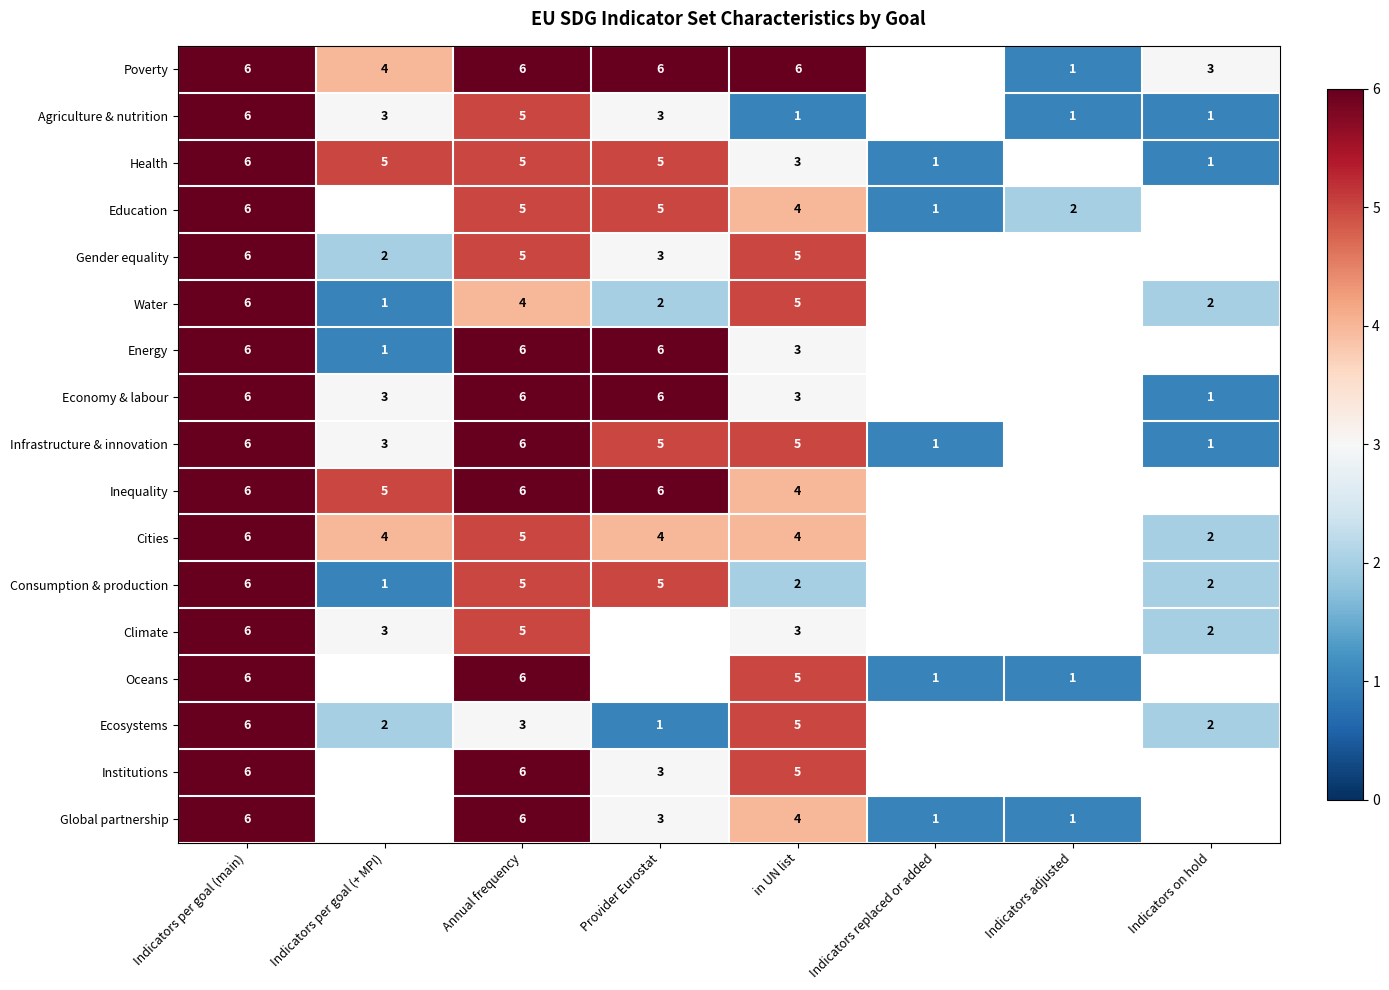

The Gender equality series shows 3.6 at Indicators per goal (+ MPI). True or false?

False